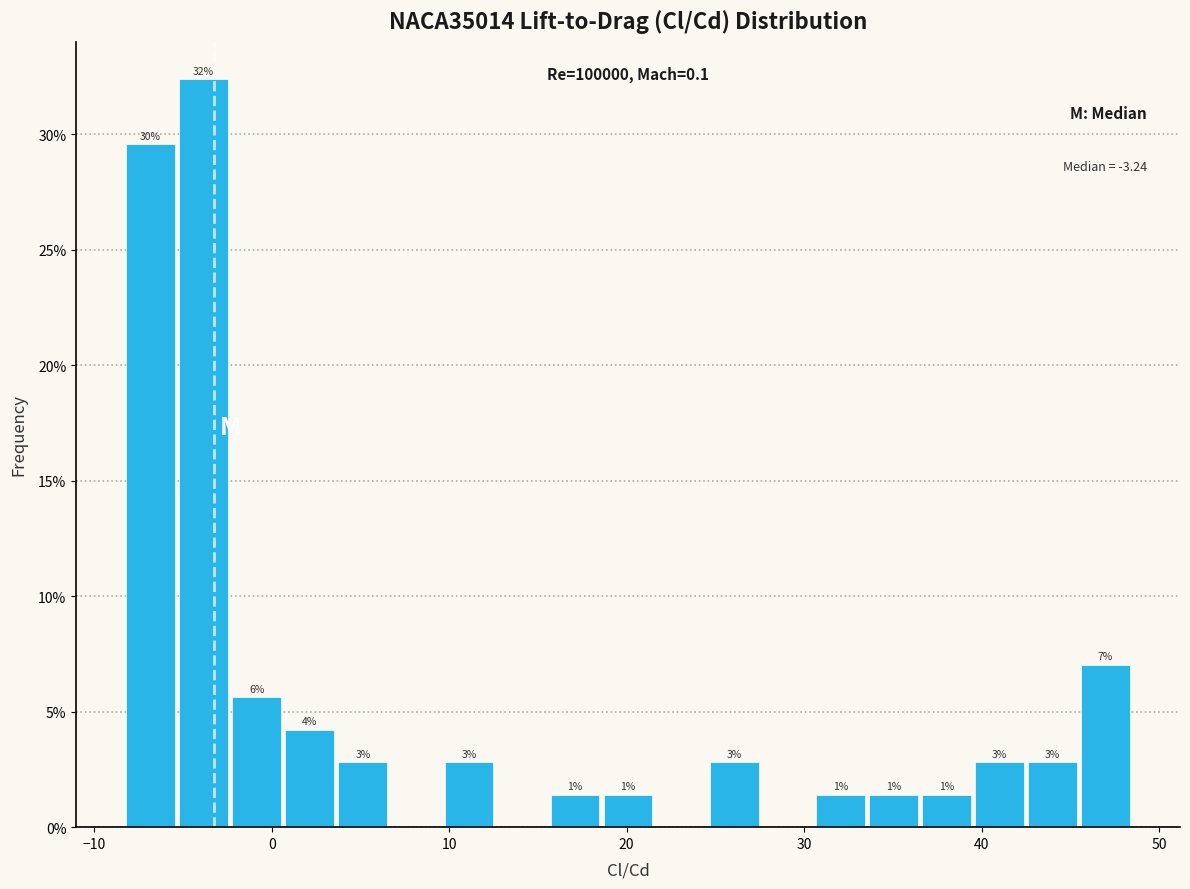

Around what value on the x-axis is the tallest bar? Give the approximate position of its centre, as read against the axis.

-4